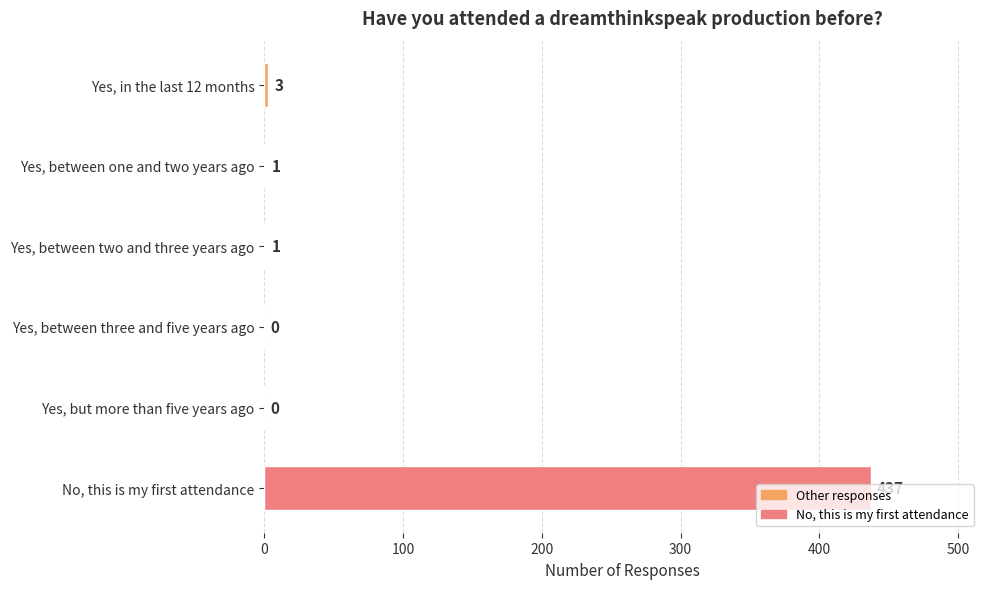

Is it true that the value at No, this is my first attendance is 437?

True